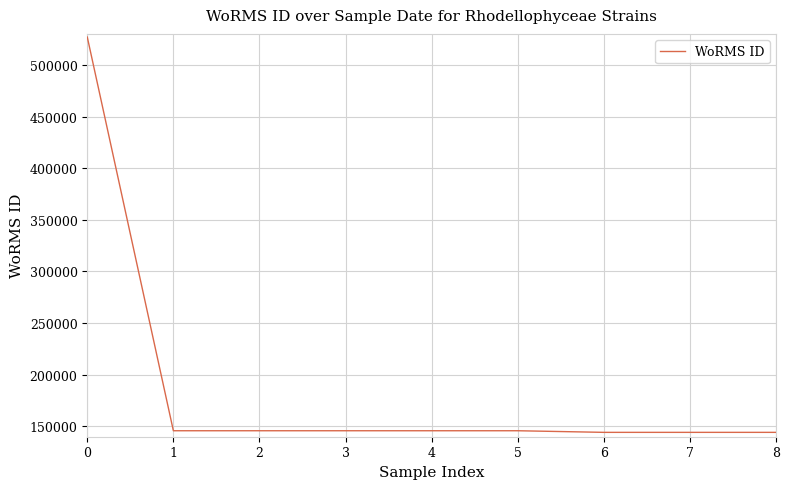

What is the change in value from 4 to 7?

-1562